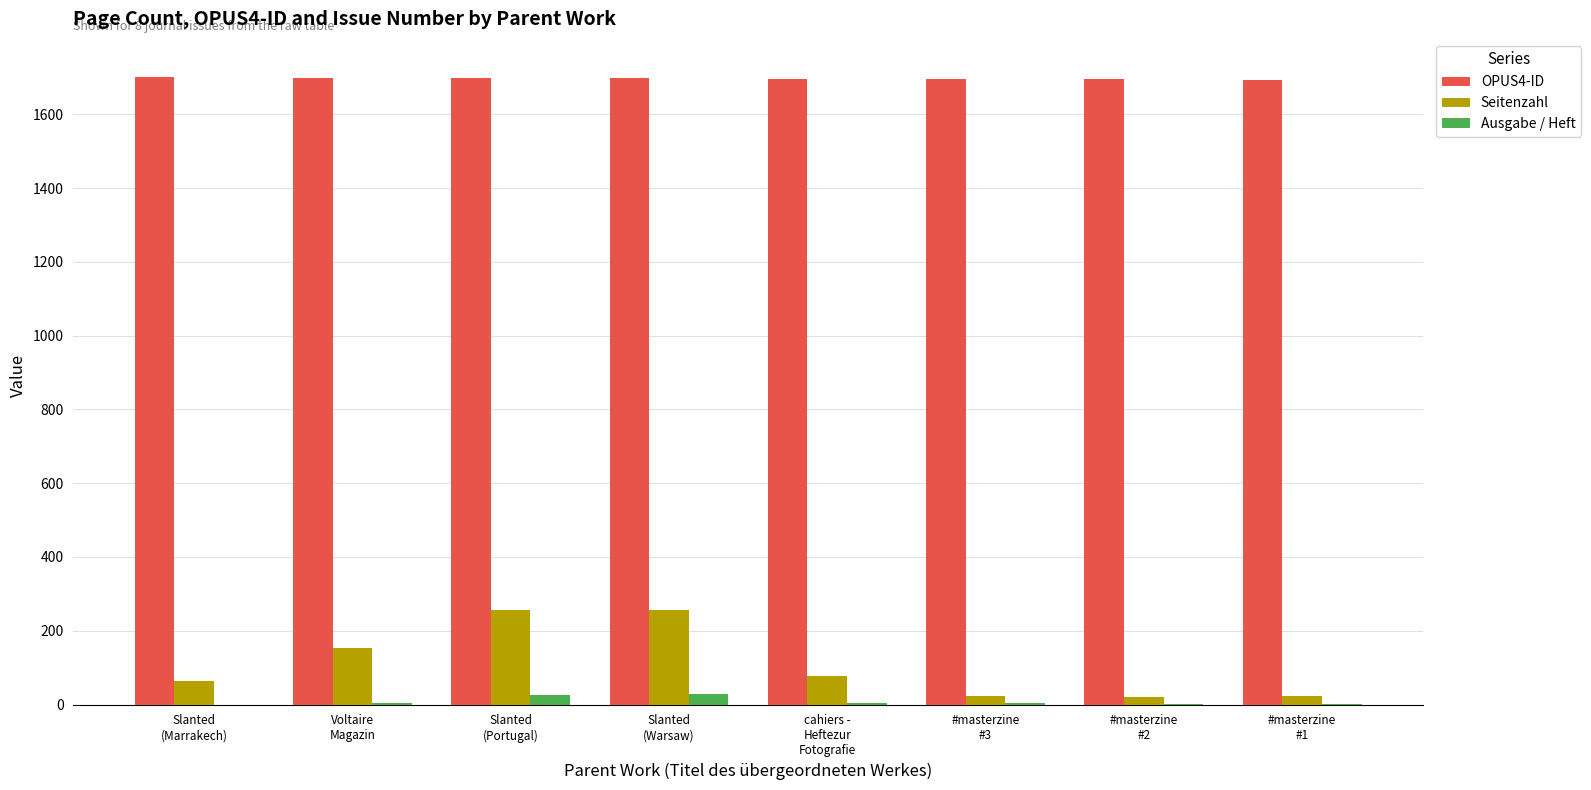

Does the chart contain stacked bars?

No